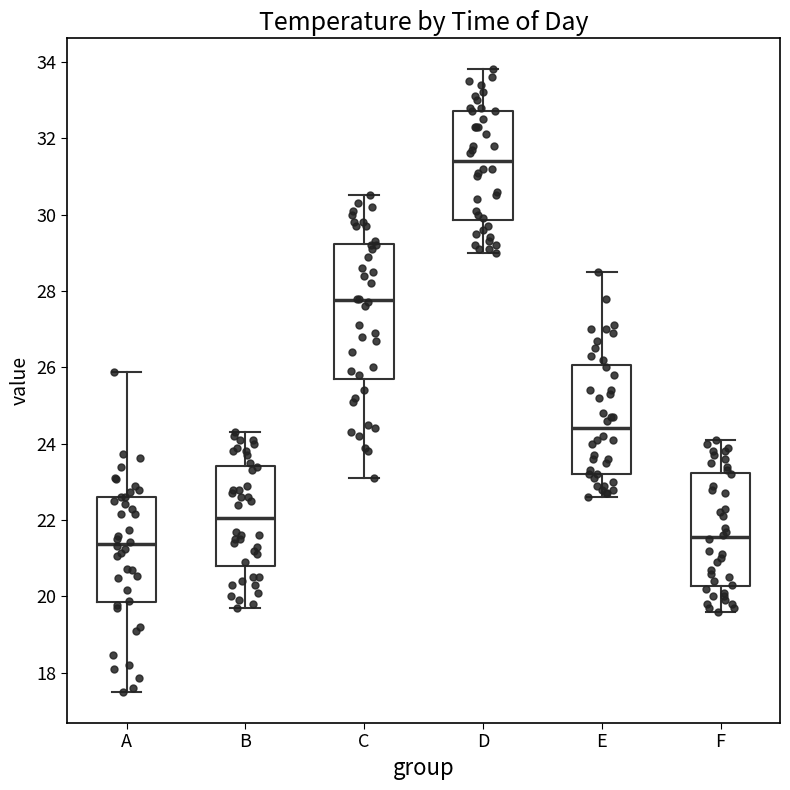

Reading left to right, transcribe this box plot: for each box, give where its median line is, the range the box spans, and where its two whiskers end, as read against the y-axis. The values are not printed on the chart, so give them approximately, as read against the axis.

A: median 21.4, box 19.8 to 22.6, whiskers 17.6 to 25.8
B: median 22.0, box 20.8 to 23.4, whiskers 19.8 to 24.4
C: median 27.8, box 25.8 to 29.2, whiskers 23.2 to 30.6
D: median 31.4, box 29.8 to 32.8, whiskers 29.0 to 33.8
E: median 24.4, box 23.2 to 26.0, whiskers 22.6 to 28.6
F: median 21.6, box 20.2 to 23.2, whiskers 19.6 to 24.2